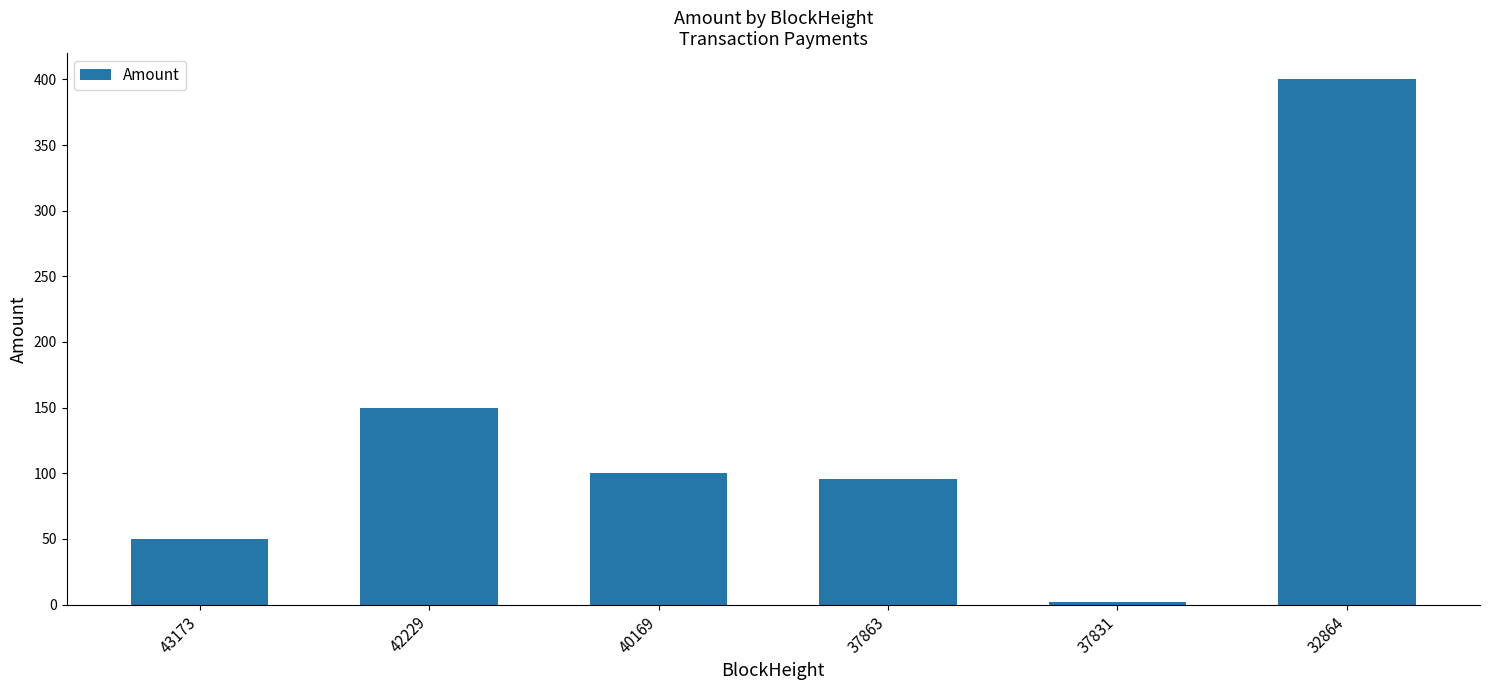

Rank the categories by value from lowest to highest.

37831, 43173, 37863, 40169, 42229, 32864